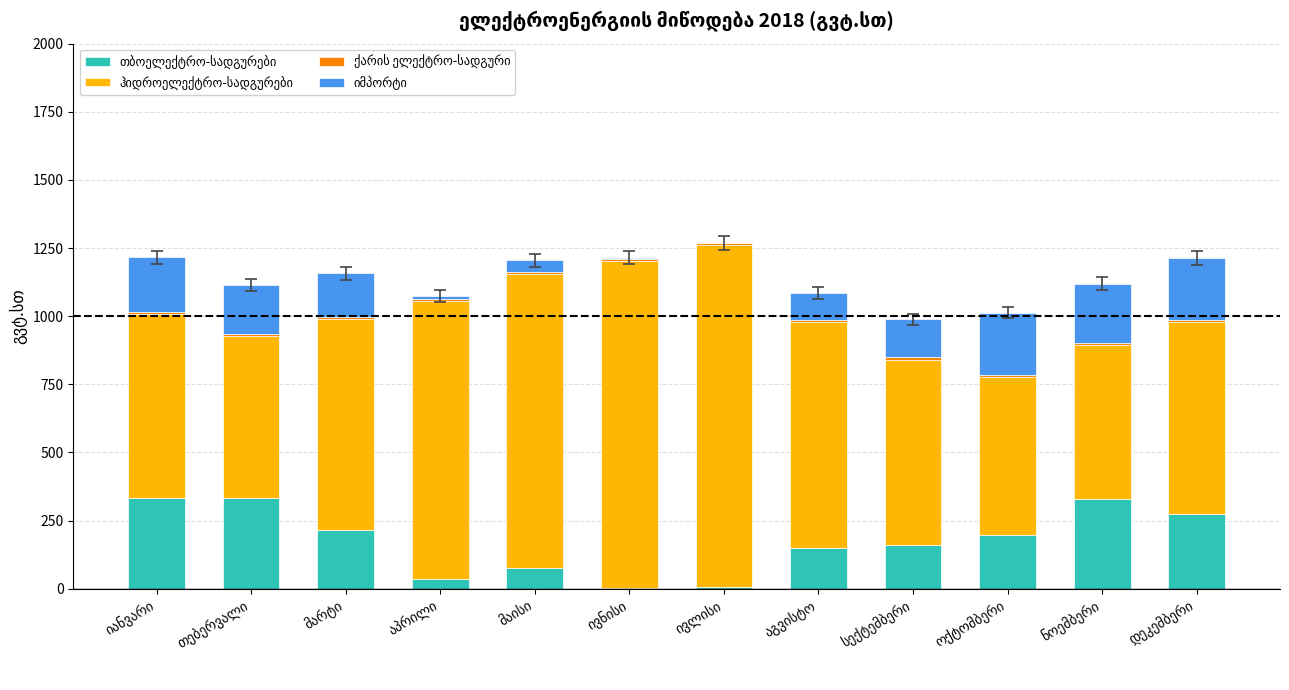

What is the difference between the second highest and second lowest values in the თბოელექტრო-სადგურები series?

324.3